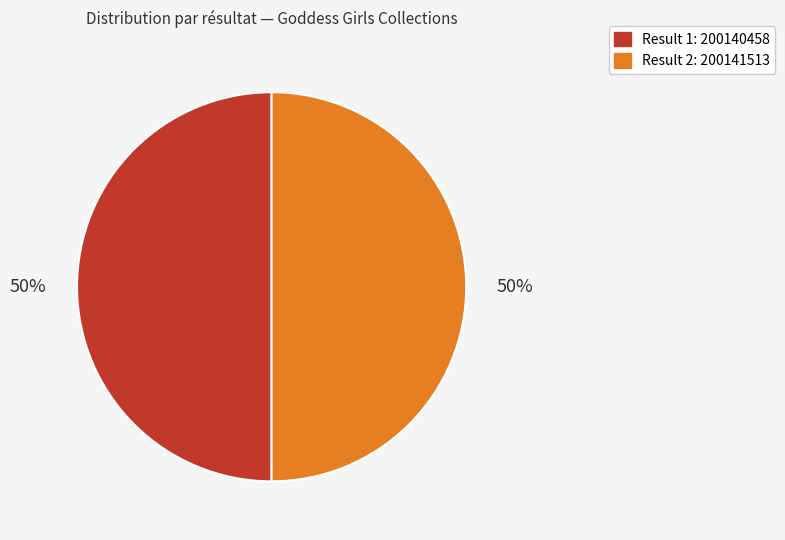

How many slices are in this pie chart?

2